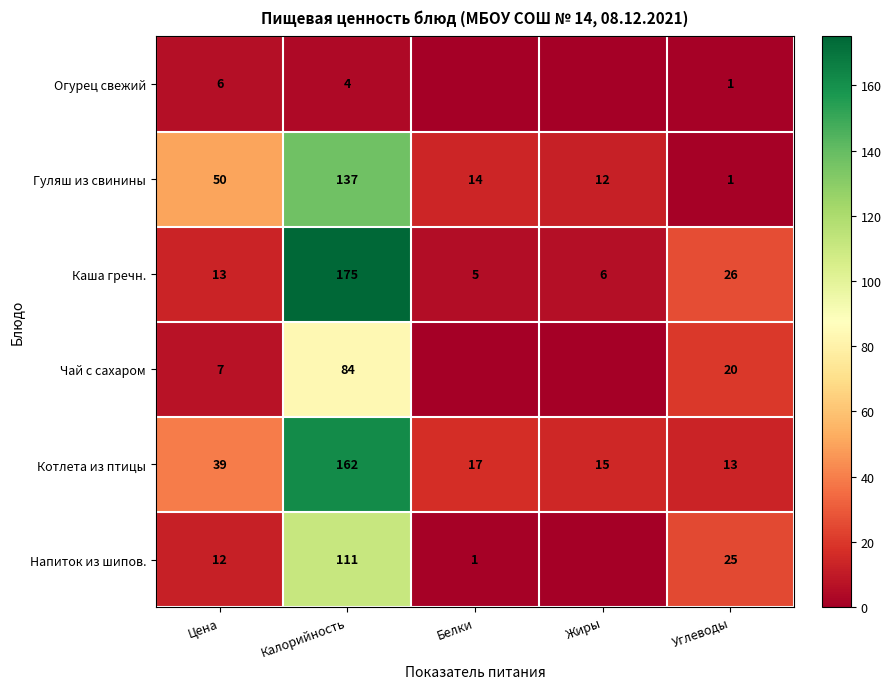

Which category has the lowest value across all series?

Белки